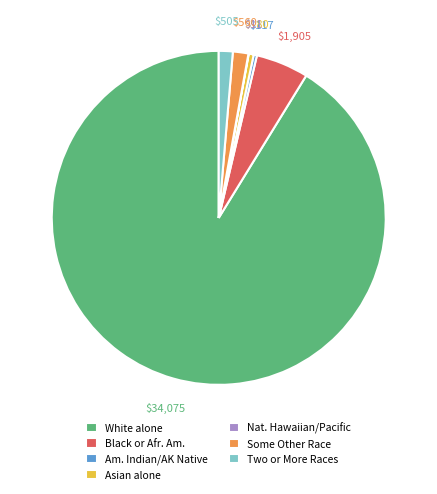

True or false: Asian alone accounts for 0% of the total.

True